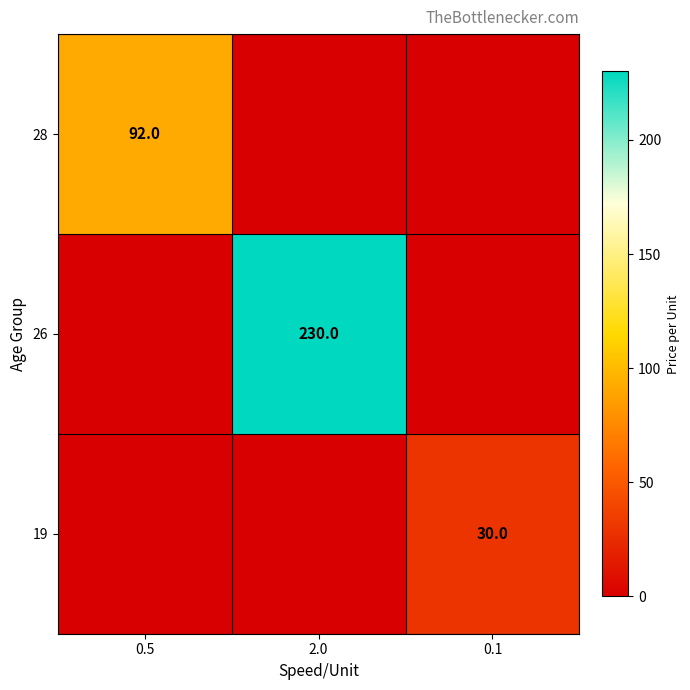

Is it true that 28 equals 92 at 0.5?

True